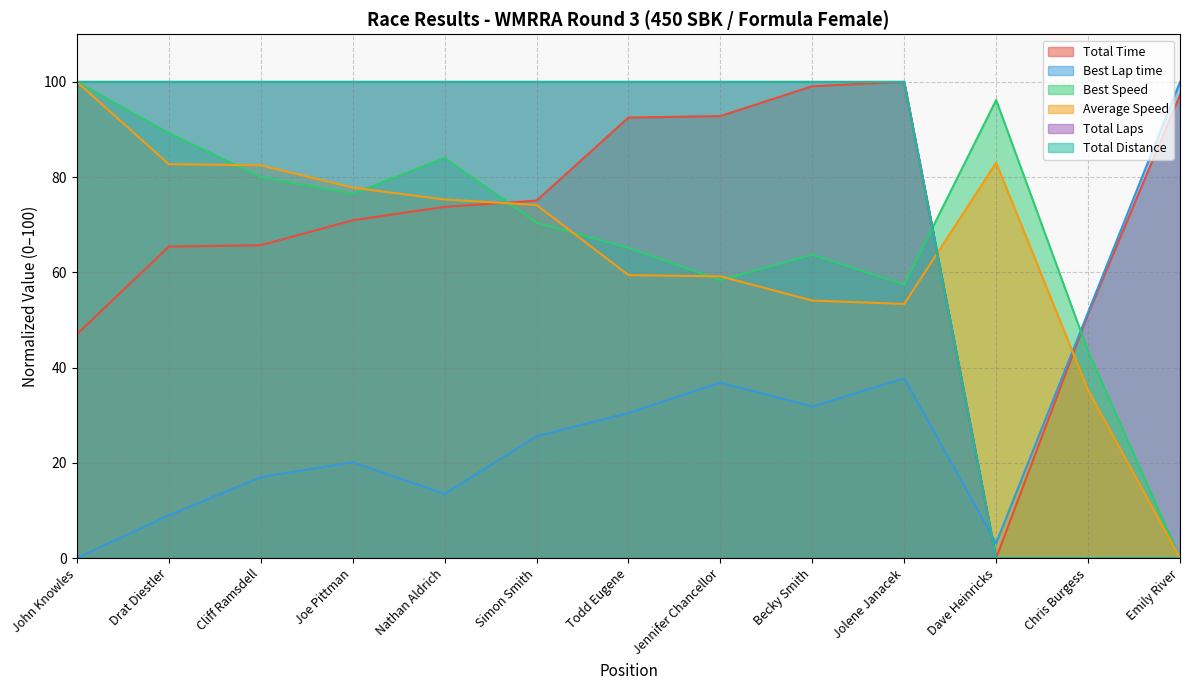

What is the difference between the highest and lowest values at Jennifer Chancellor?

63.1